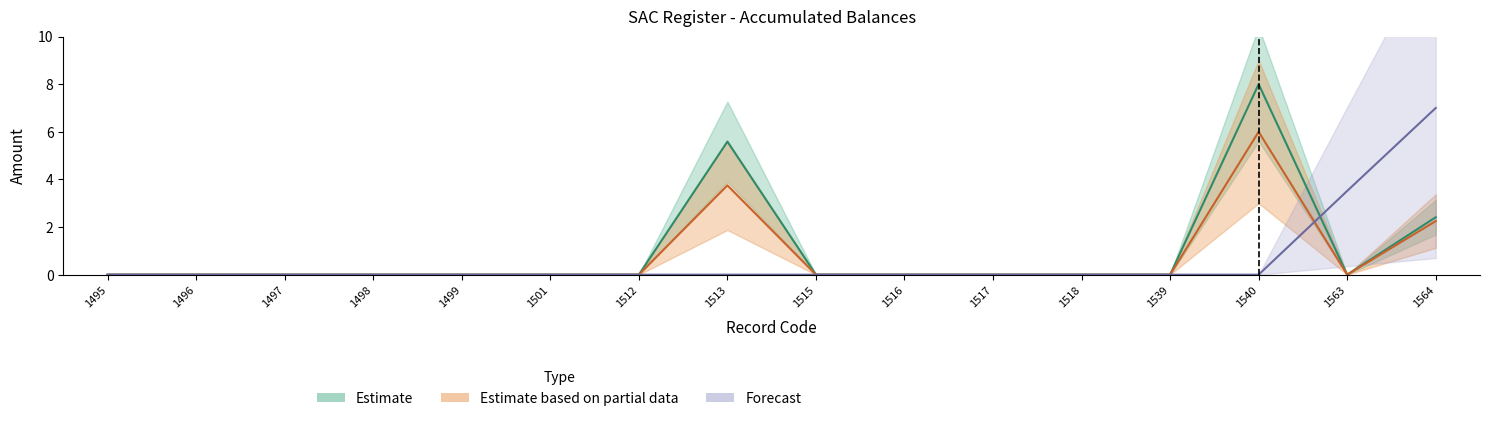

What is the difference between the second highest and minimum values in the Estimate based on partial data series?

3.8